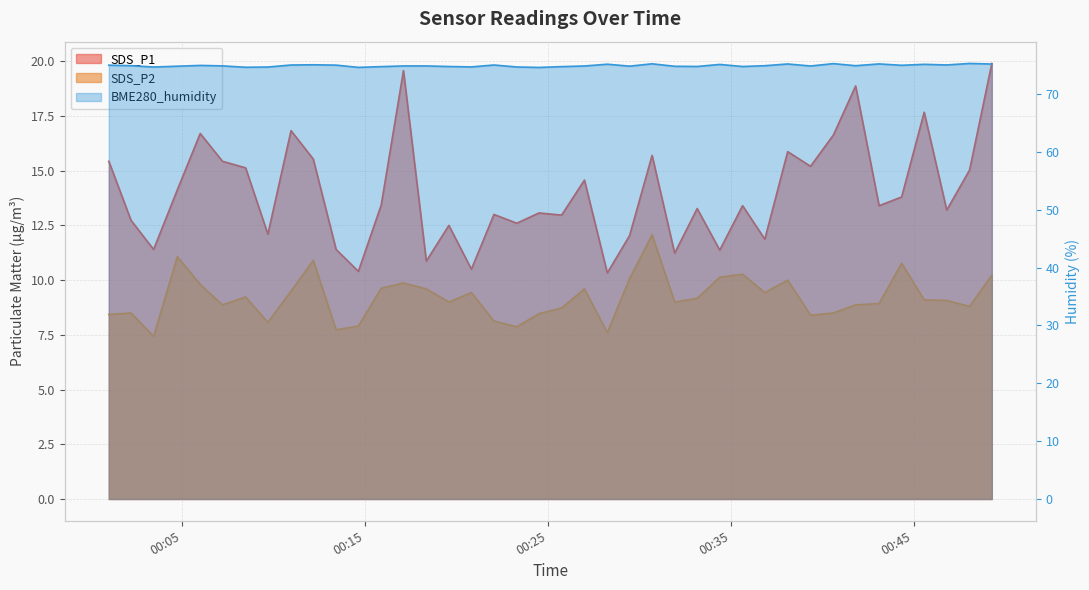

Reading left to right, what are all the values shown in this chart?

SDS_P1: 2024/01/17 00:00:59=15.4	2024/01/17 00:02:12=12.7	2024/01/17 00:03:26=11.4	2024/01/17 00:04:44=14.1	2024/01/17 00:05:59=16.7	2024/01/17 00:07:12=15.4	2024/01/17 00:08:28=15.1	2024/01/17 00:09:41=12.1	2024/01/17 00:10:57=16.8	2024/01/17 00:12:10=15.5	2024/01/17 00:13:25=11.4	2024/01/17 00:14:38=10.4	2024/01/17 00:15:53=13.4	2024/01/17 00:17:06=19.6	2024/01/17 00:18:21=10.9	2024/01/17 00:19:35=12.5	2024/01/17 00:20:49=10.5	2024/01/17 00:22:03=13.0	2024/01/17 00:23:18=12.6	2024/01/17 00:24:31=13.1	2024/01/17 00:25:45=13.0	2024/01/17 00:27:00=14.6	2024/01/17 00:28:15=10.3	2024/01/17 00:29:28=12.0	2024/01/17 00:30:42=15.7	2024/01/17 00:31:56=11.2	2024/01/17 00:33:10=13.3	2024/01/17 00:34:24=11.4	2024/01/17 00:35:39=13.4	2024/01/17 00:36:52=11.9	2024/01/17 00:38:07=15.9	2024/01/17 00:39:22=15.2	2024/01/17 00:40:37=16.6	2024/01/17 00:41:50=18.9	2024/01/17 00:43:07=13.4	2024/01/17 00:44:21=13.8	2024/01/17 00:45:35=17.7	2024/01/17 00:46:49=13.2	2024/01/17 00:48:04=15.0	2024/01/17 00:49:17=19.9
SDS_P2: 2024/01/17 00:00:59=8.4	2024/01/17 00:02:12=8.5	2024/01/17 00:03:26=7.4	2024/01/17 00:04:44=11.1	2024/01/17 00:05:59=9.8	2024/01/17 00:07:12=8.9	2024/01/17 00:08:28=9.2	2024/01/17 00:09:41=8.1	2024/01/17 00:10:57=9.5	2024/01/17 00:12:10=10.9	2024/01/17 00:13:25=7.7	2024/01/17 00:14:38=7.9	2024/01/17 00:15:53=9.6	2024/01/17 00:17:06=9.9	2024/01/17 00:18:21=9.6	2024/01/17 00:19:35=9.0	2024/01/17 00:20:49=9.4	2024/01/17 00:22:03=8.1	2024/01/17 00:23:18=7.9	2024/01/17 00:24:31=8.5	2024/01/17 00:25:45=8.7	2024/01/17 00:27:00=9.6	2024/01/17 00:28:15=7.6	2024/01/17 00:29:28=10.1	2024/01/17 00:30:42=12.1	2024/01/17 00:31:56=9.0	2024/01/17 00:33:10=9.2	2024/01/17 00:34:24=10.1	2024/01/17 00:35:39=10.3	2024/01/17 00:36:52=9.4	2024/01/17 00:38:07=10.0	2024/01/17 00:39:22=8.4	2024/01/17 00:40:37=8.5	2024/01/17 00:41:50=8.9	2024/01/17 00:43:07=8.9	2024/01/17 00:44:21=10.8	2024/01/17 00:45:35=9.1	2024/01/17 00:46:49=9.1	2024/01/17 00:48:04=8.8	2024/01/17 00:49:17=10.2
BME280_humidity: 2024/01/17 00:00:59=75.0	2024/01/17 00:02:12=74.9	2024/01/17 00:03:26=74.7	2024/01/17 00:04:44=74.8	2024/01/17 00:05:59=75.0	2024/01/17 00:07:12=74.9	2024/01/17 00:08:28=74.6	2024/01/17 00:09:41=74.7	2024/01/17 00:10:57=75.0	2024/01/17 00:12:10=75.1	2024/01/17 00:13:25=75.0	2024/01/17 00:14:38=74.6	2024/01/17 00:15:53=74.7	2024/01/17 00:17:06=74.9	2024/01/17 00:18:21=74.9	2024/01/17 00:19:35=74.8	2024/01/17 00:20:49=74.7	2024/01/17 00:22:03=75.0	2024/01/17 00:23:18=74.7	2024/01/17 00:24:31=74.6	2024/01/17 00:25:45=74.7	2024/01/17 00:27:00=74.8	2024/01/17 00:28:15=75.2	2024/01/17 00:29:28=74.8	2024/01/17 00:30:42=75.2	2024/01/17 00:31:56=74.8	2024/01/17 00:33:10=74.8	2024/01/17 00:34:24=75.1	2024/01/17 00:35:39=74.8	2024/01/17 00:36:52=74.9	2024/01/17 00:38:07=75.2	2024/01/17 00:39:22=74.8	2024/01/17 00:40:37=75.3	2024/01/17 00:41:50=74.9	2024/01/17 00:43:07=75.2	2024/01/17 00:44:21=75.0	2024/01/17 00:45:35=75.1	2024/01/17 00:46:49=75.0	2024/01/17 00:48:04=75.3	2024/01/17 00:49:17=75.2